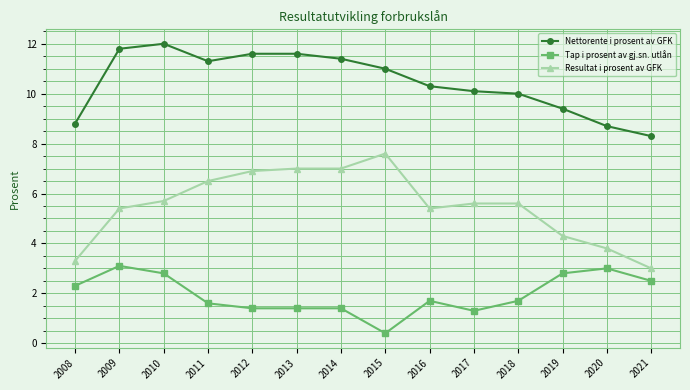

Is the value of Nettorente i prosent av GFK at 2008 greater than the value of Resultat i prosent av GFK at 2015?

Yes